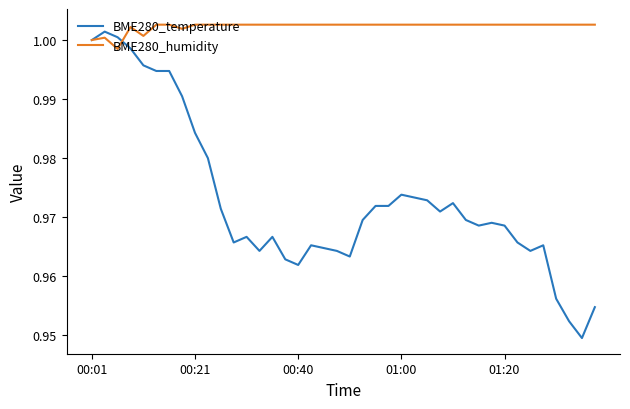

Which series has the largest total across all categories?

BME280_humidity